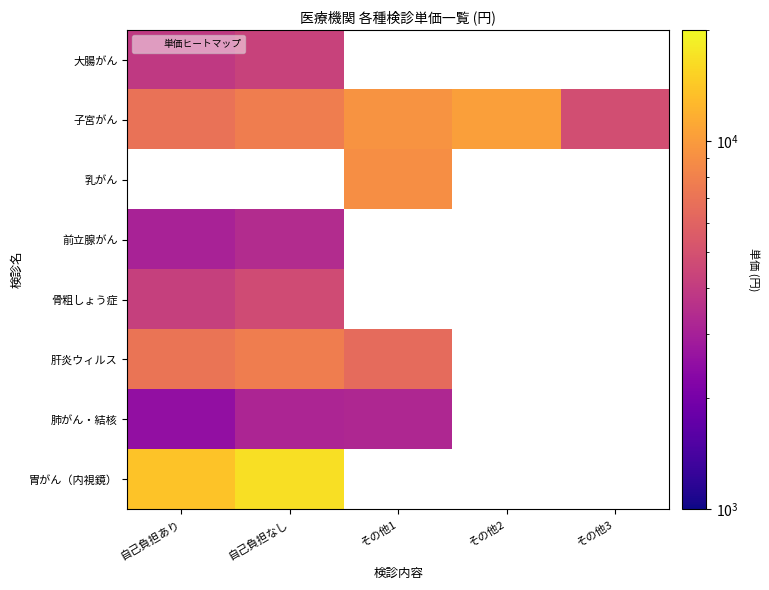

At which label does 子宮がん first exceed 7700?

その他1